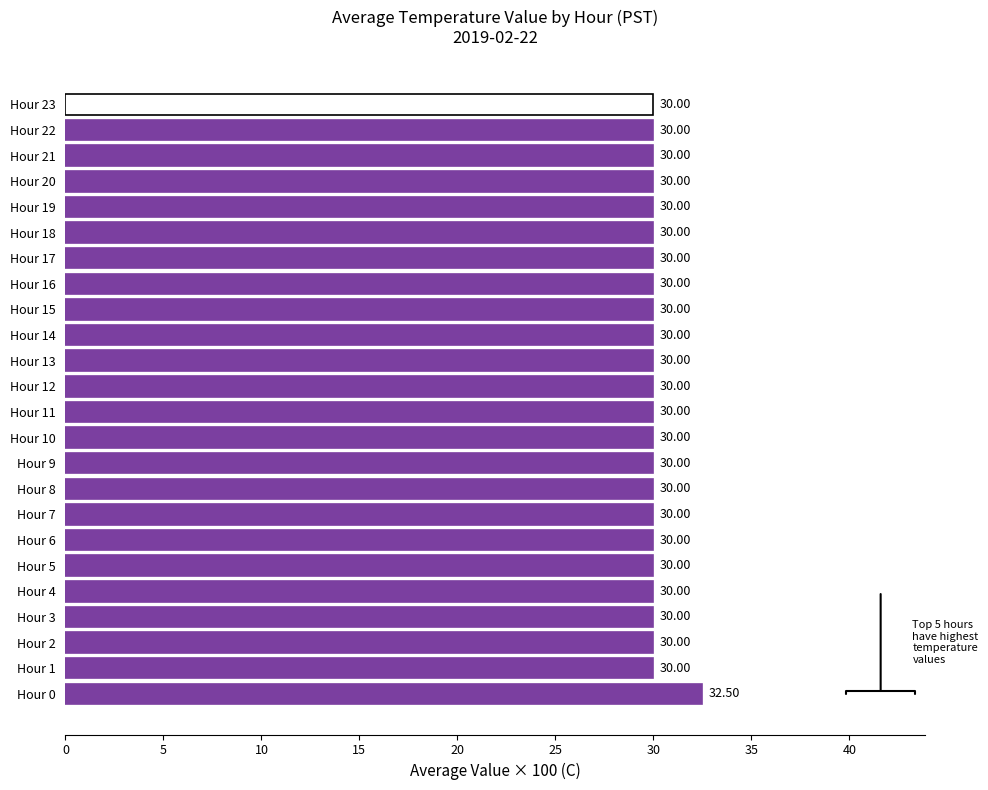

How many bars are there in total?

24